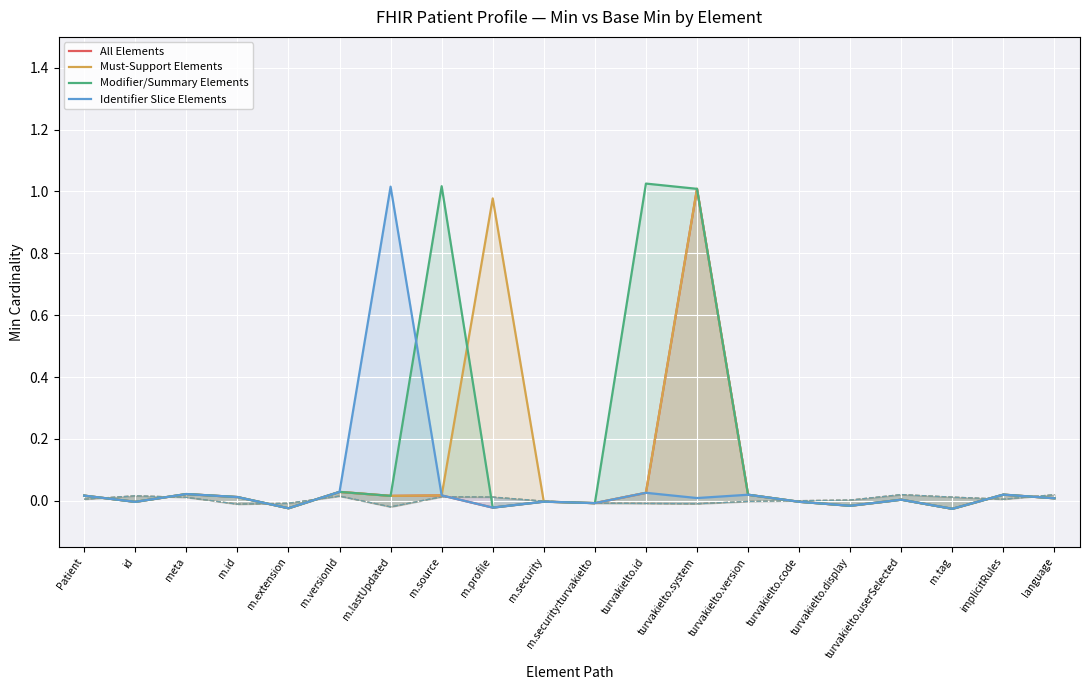

Rank the categories by All Elements value from highest to lowest.

turvakielto.system, m.versionId, turvakielto.id, meta, implicitRules, turvakielto.version, m.source, Patient, m.lastUpdated, m.id, language, turvakielto.userSelected, m.security, turvakielto.code, id, m.security:turvakielto, turvakielto.display, m.profile, m.extension, m.tag